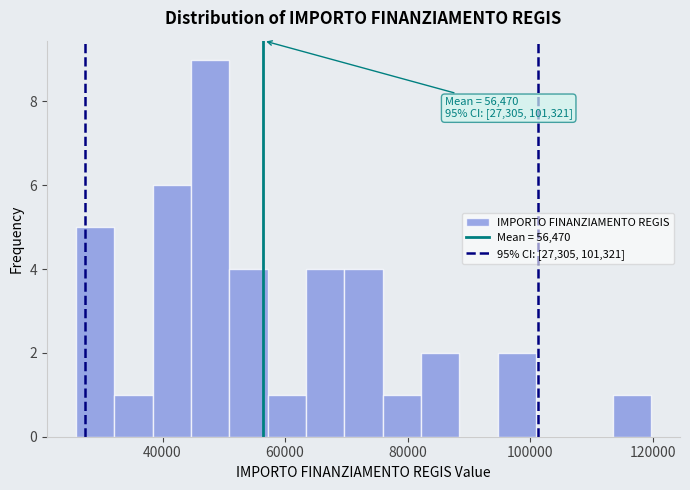

Read against the x-axis, roughly where is the centre of the tallest bar?

48000